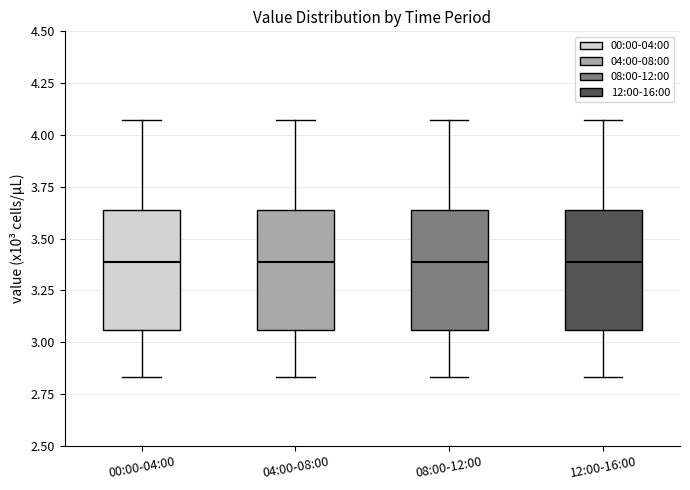

Where does the upper whisker of the box for 04:00-08:00 end on the y-axis? The values are not printed on the chart, so give them approximately, as read against the axis.

4.05